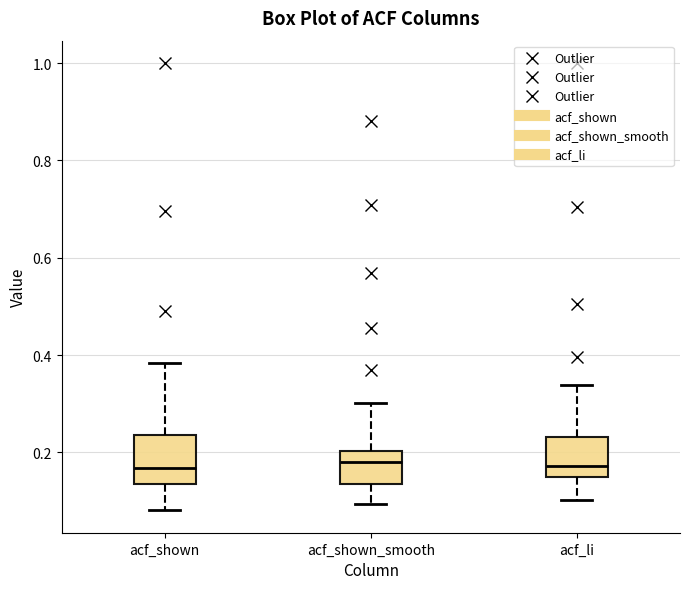

Where is the upper edge of the box for acf_li on the y-axis? The values are not printed on the chart, so give them approximately, as read against the axis.

0.24